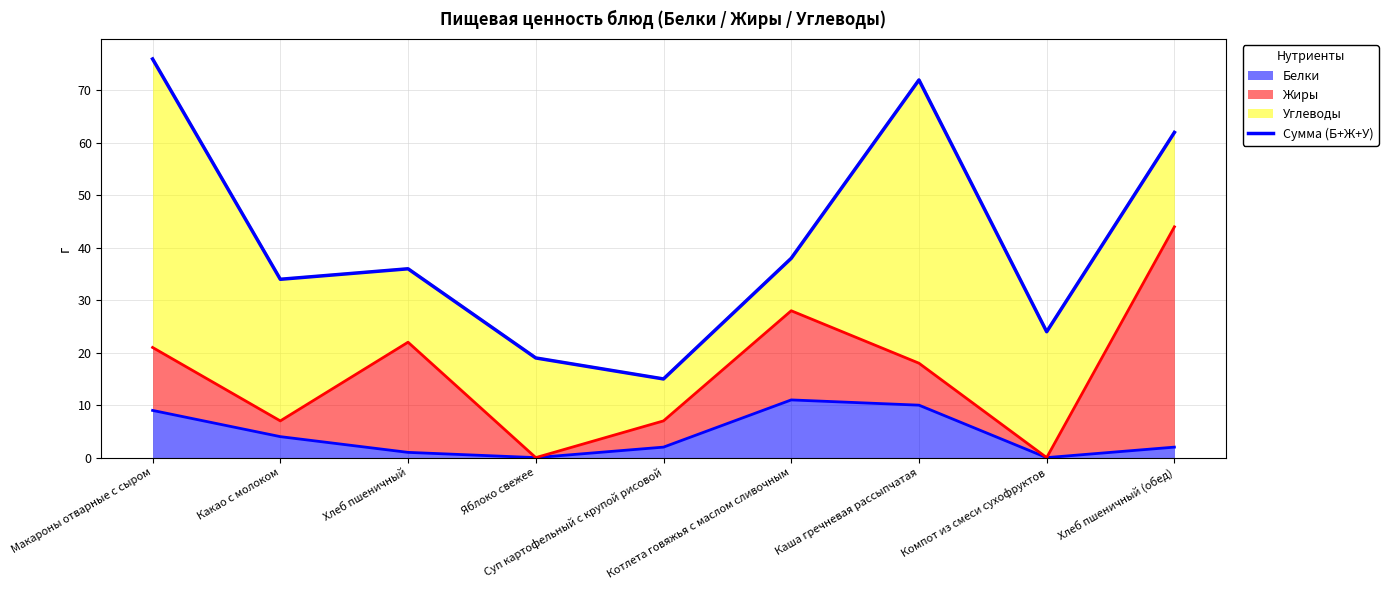

Between Хлеб пшеничный (обед) and Суп картофельный с крупой рисовой, which is larger?

Хлеб пшеничный (обед)